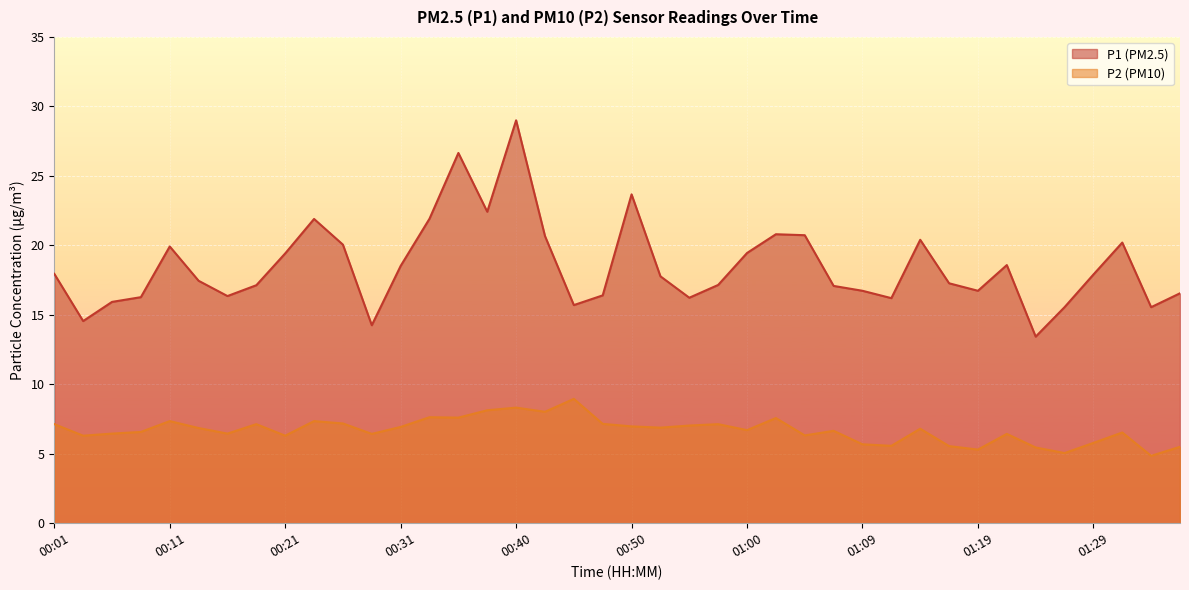

What is the average value of the P1 series?

18.5